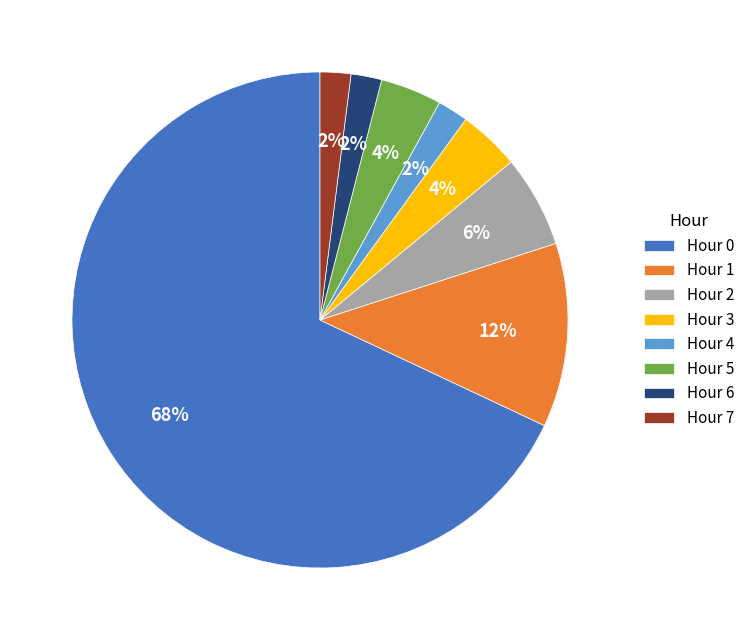

Combined, do Hour 3 and Hour 4 account for over 50%?

No